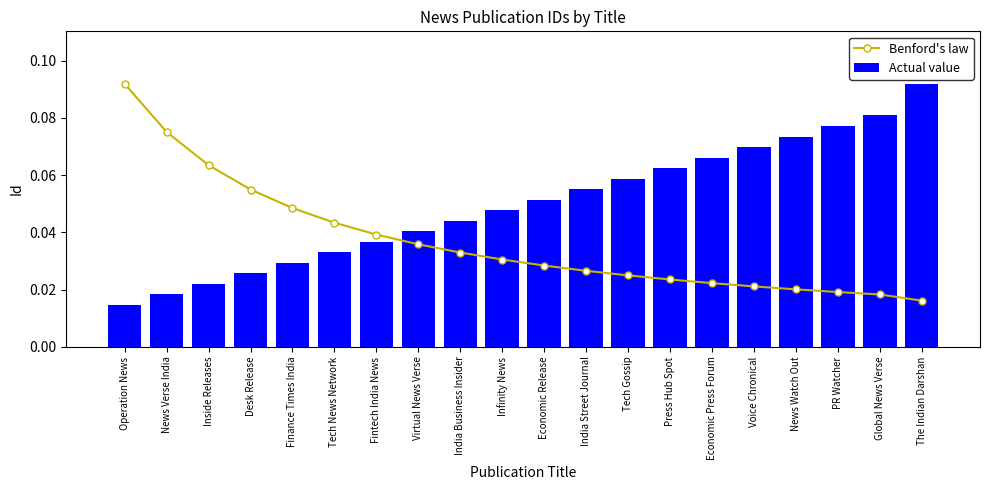

The value of Actual value at Fintech India News is 0.0. True or false?

True